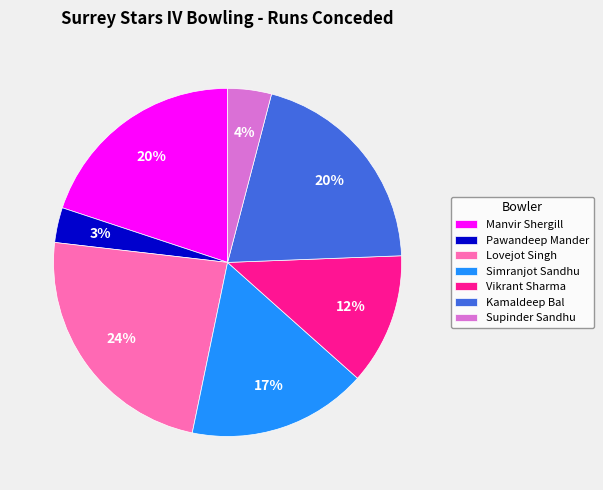

How many segments does this pie chart have?

7